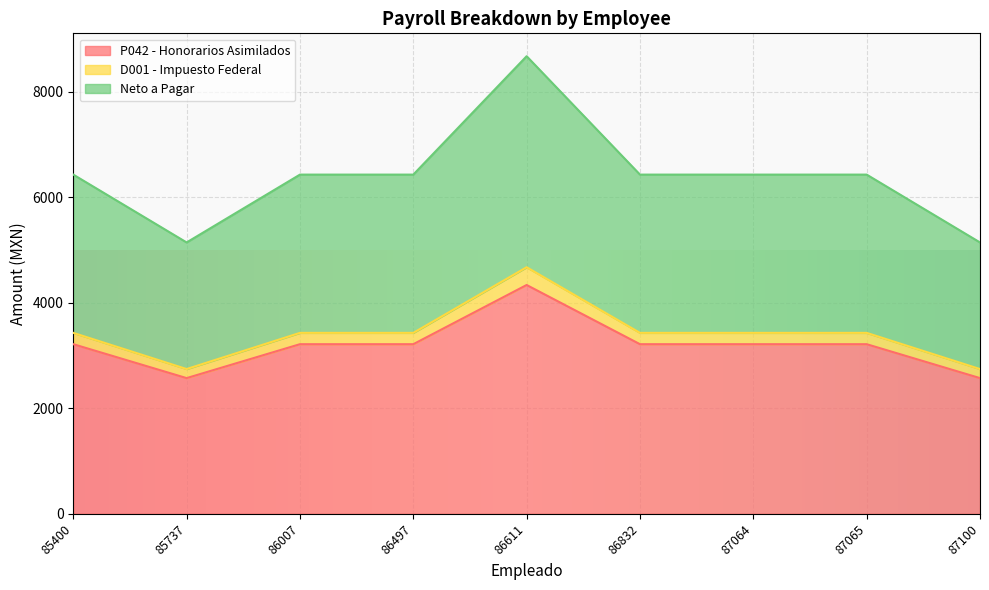

In P042 - Honorarios Asimilados, how many points are lower than both neighbors (excluding endpoints)?

1